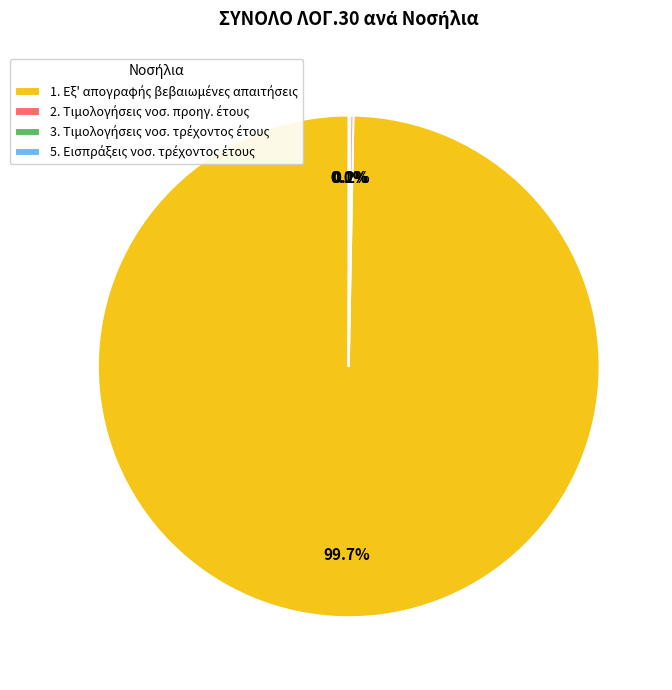

Is there a majority slice in this chart?

Yes